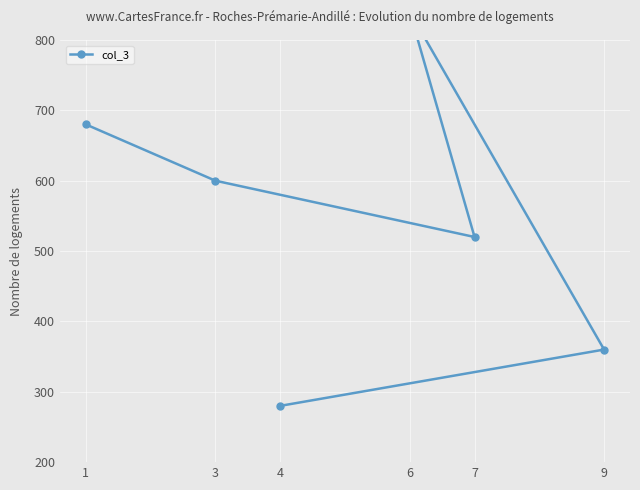

Reading left to right, list all the values displayed in this chart.

1=680	3=600	7=520	6=840	9=360	4=280